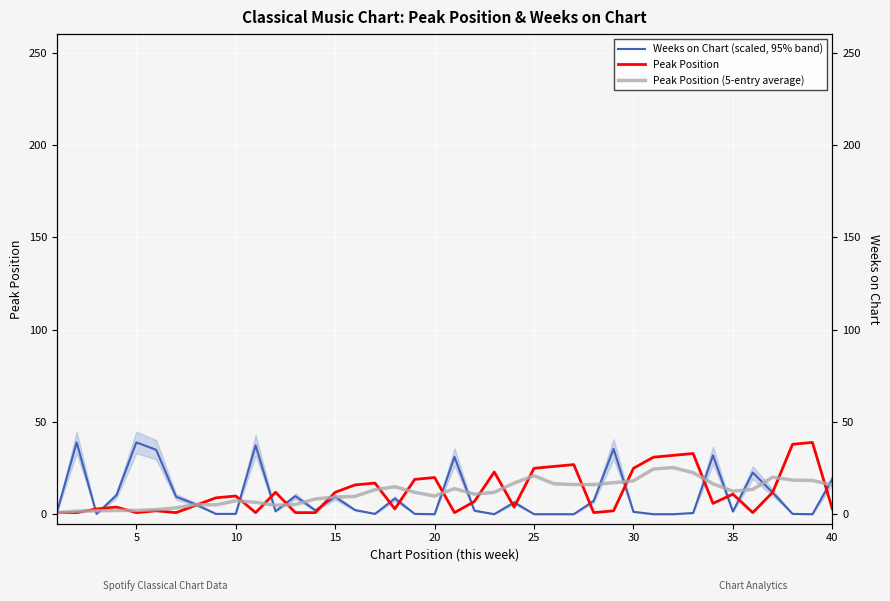

The Peak Position (5-entry average) series shows 14.4 at 20. True or false?

False